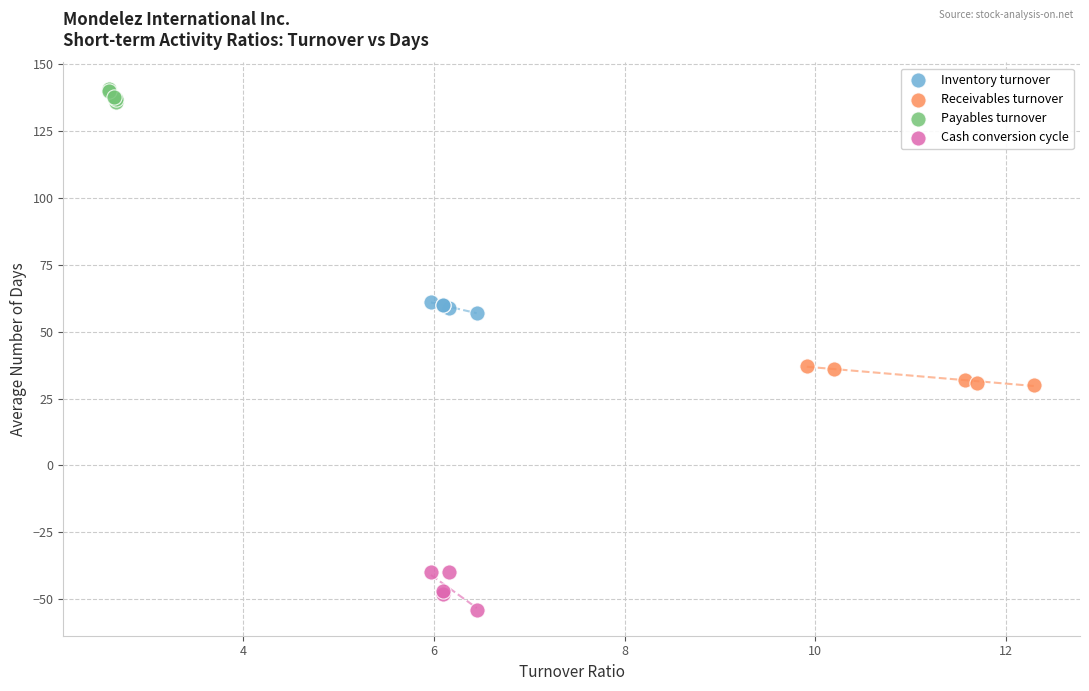

Which series contains the lowest Y value?

Cash conversion cycle